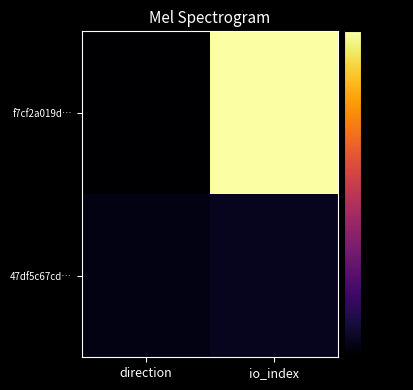

What is the total value across all series at direction?

-157.3